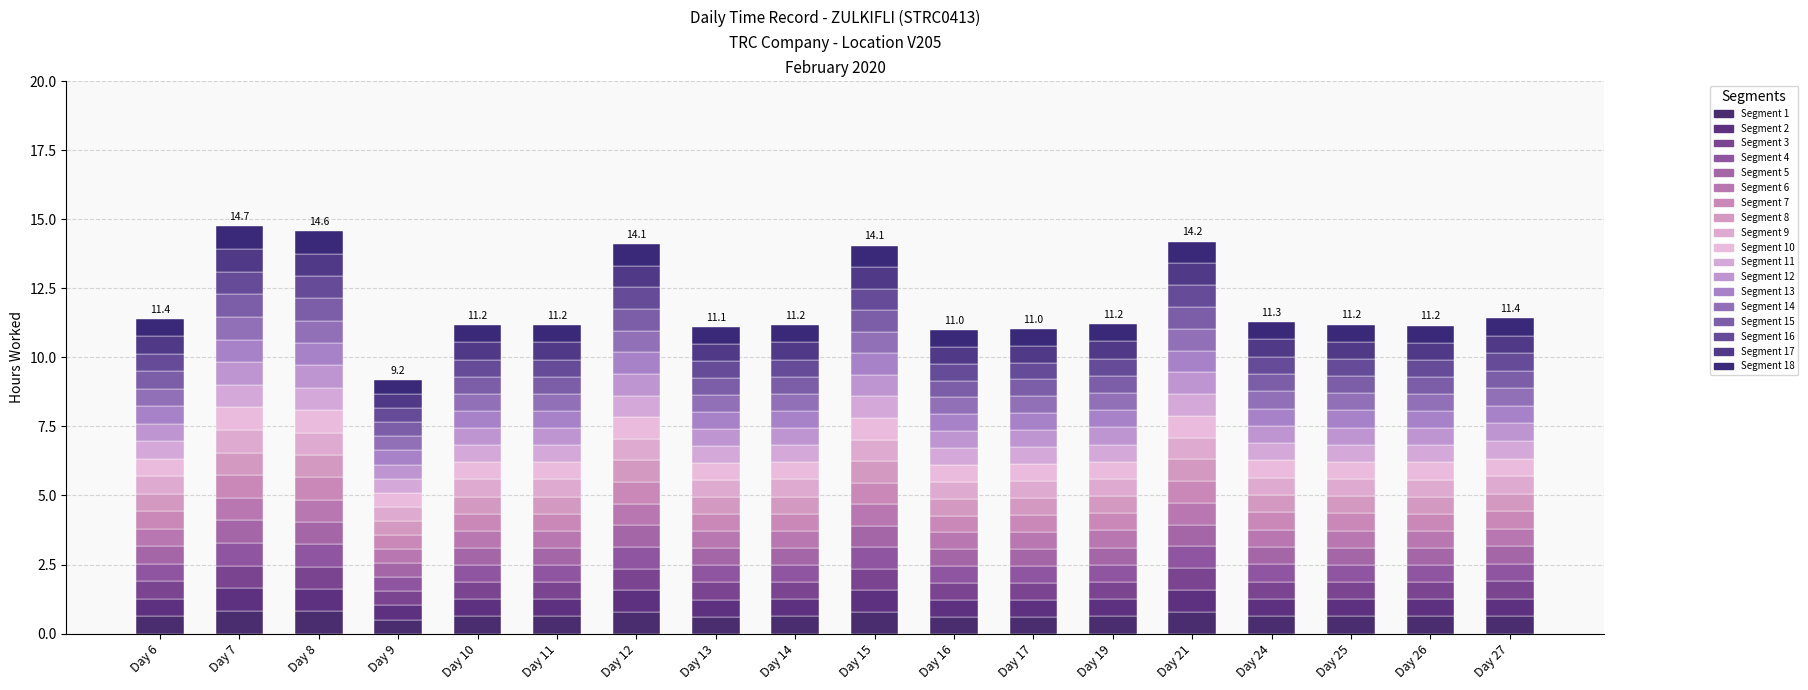

Between Day 16 and Day 27, which is larger?

Day 27